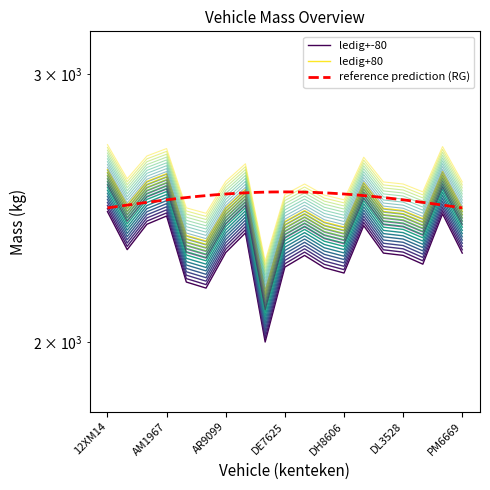

What is the total value across all series at AH8121?

4791.4